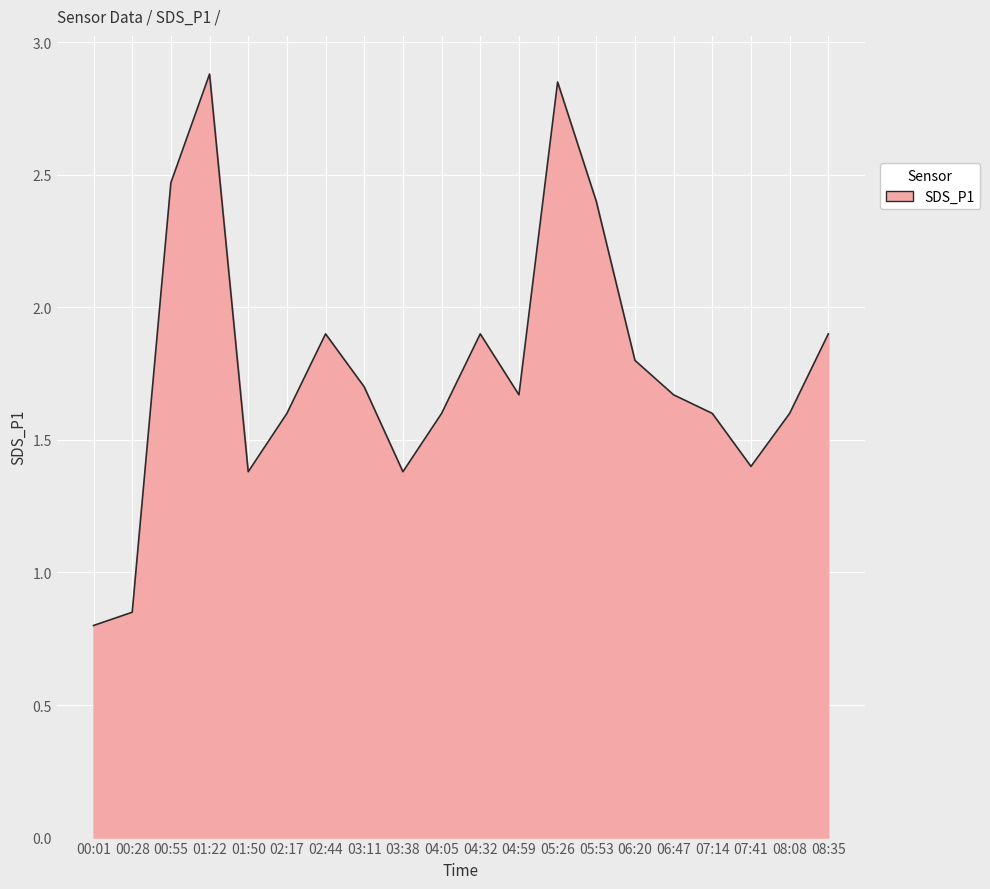

What position from the right is 00:01?

20